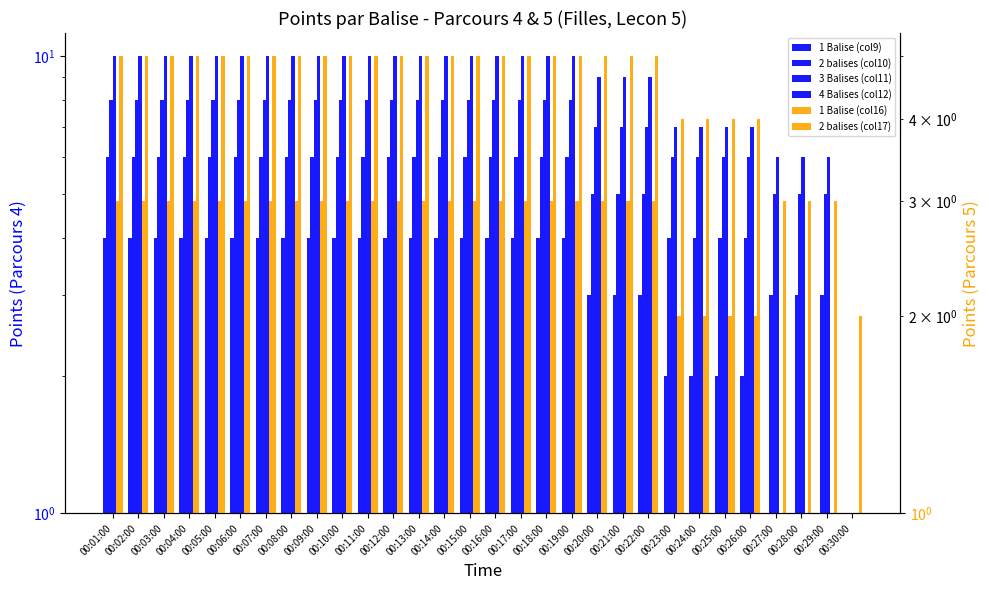

Which category has the highest value across all series?

00:01:00